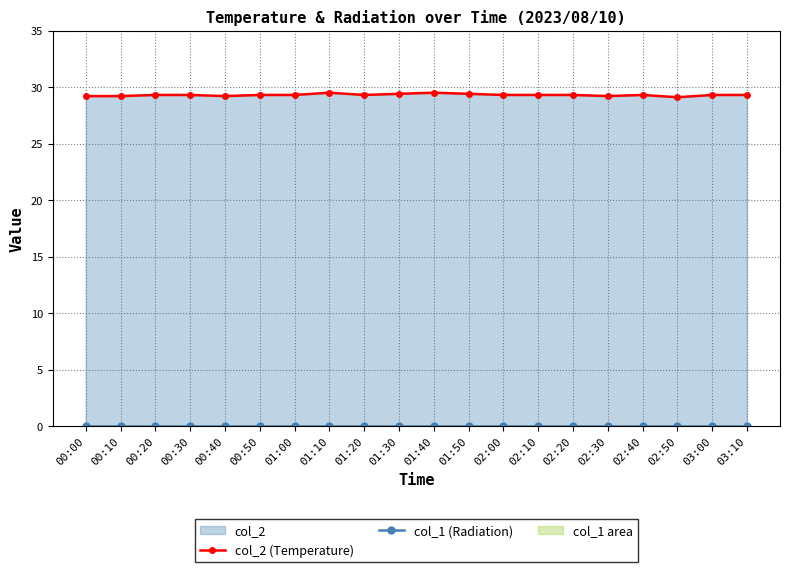

List the labels in order of col_1 (Radiation) value, smallest first.

00:00, 00:10, 00:20, 00:30, 00:40, 00:50, 01:00, 01:10, 01:20, 01:30, 01:40, 01:50, 02:00, 02:10, 02:20, 02:30, 02:40, 02:50, 03:00, 03:10